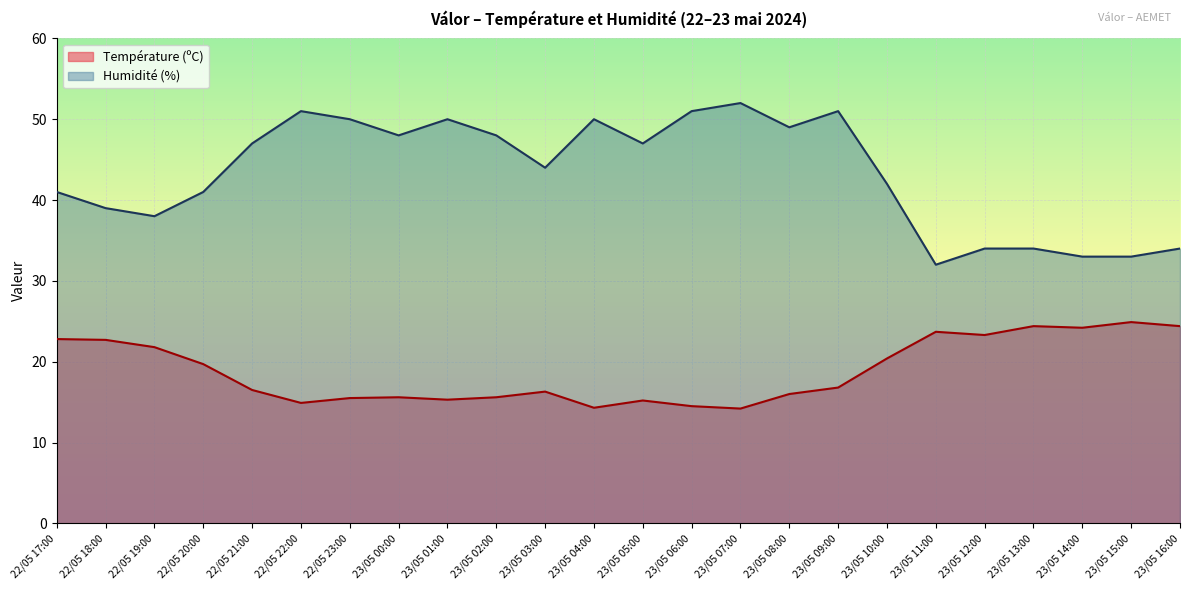

What is the label of the 10th point from the right?

23/05 07:00